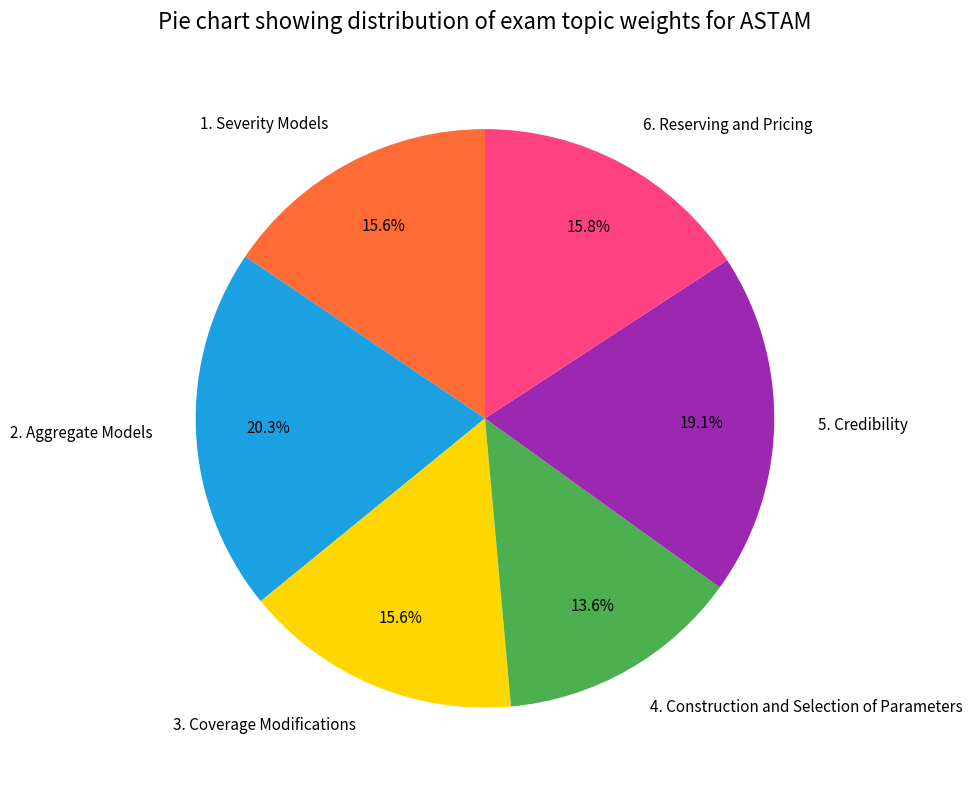

Does any single category account for the majority?

No